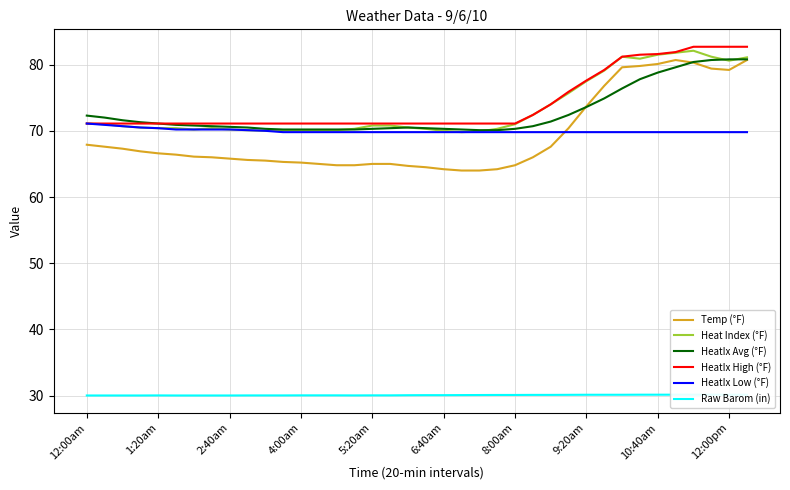

The HeatIx Avg (°F) series shows 115.9 at 14. True or false?

False